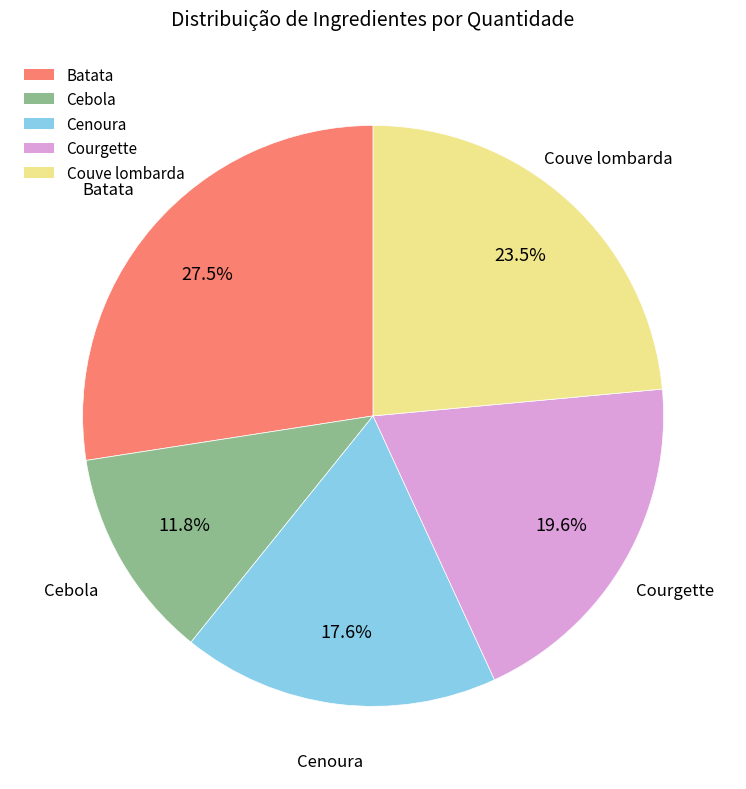

Which category has the smallest portion of the pie?

Cebola